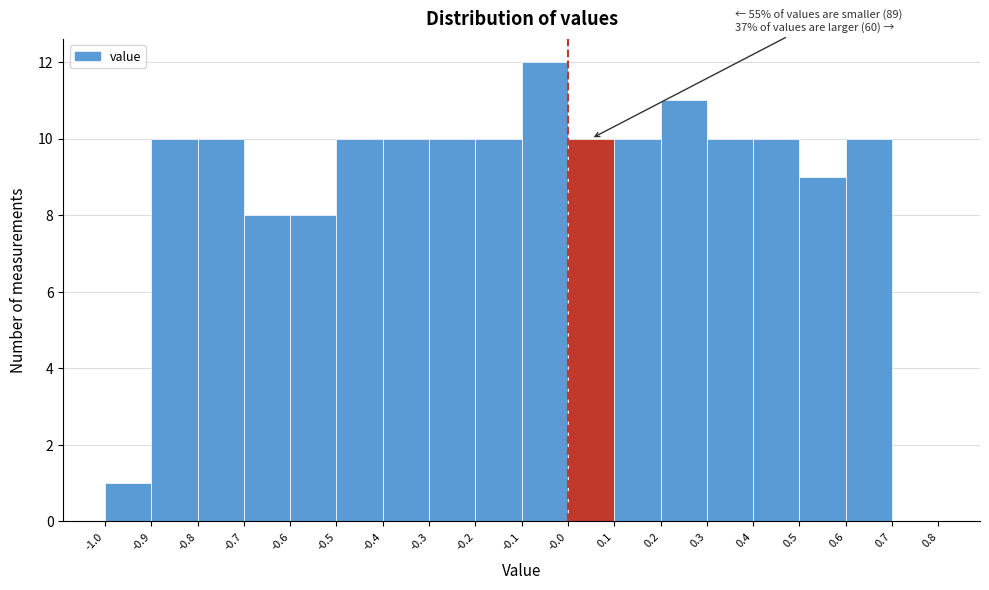

Over which range of the x-axis is the bar tallest?

-0.1 to -0.0